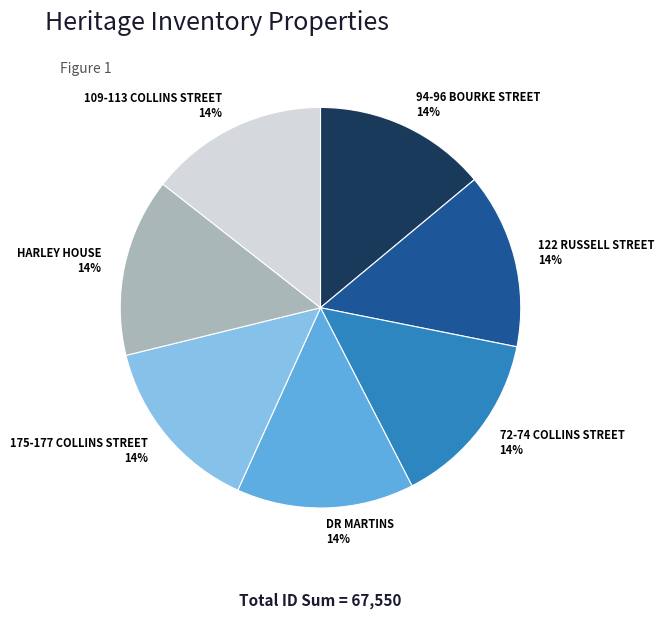

Approximately how many times larger is the value at DR MARTINS compared to 94-96 BOURKE STREET?

1.0